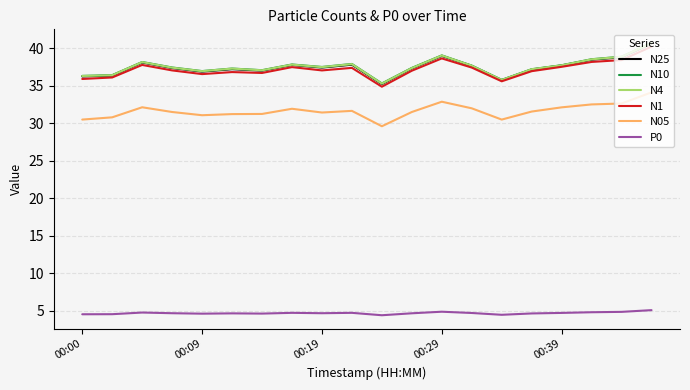

What is the minimum value for N4?

35.3